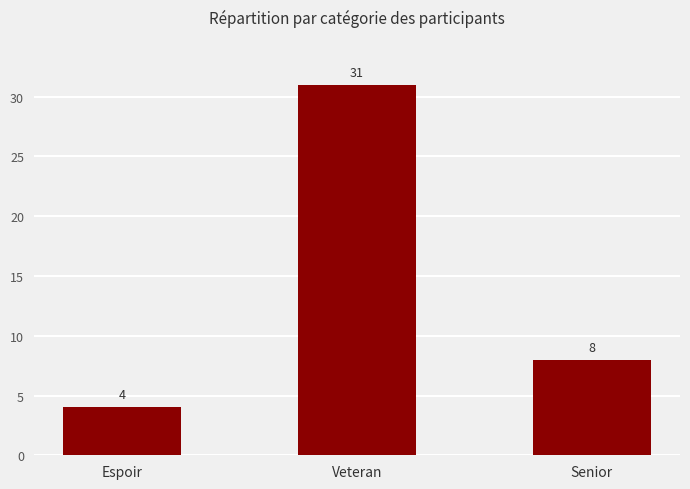

Rank the categories by value from lowest to highest.

Espoir, Senior, Veteran